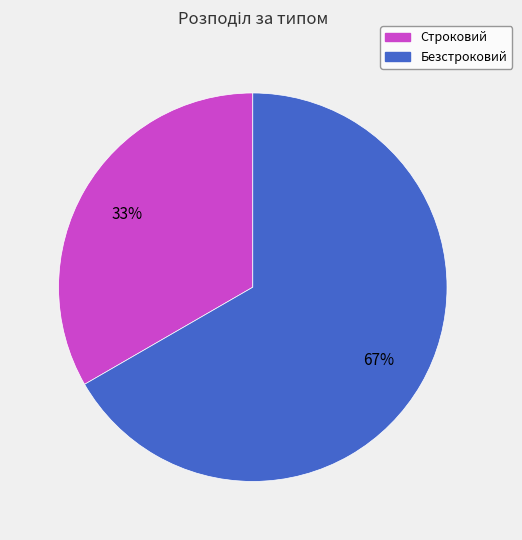

Approximately how many times larger is the value at Безстроковий compared to Строковий?

2.0